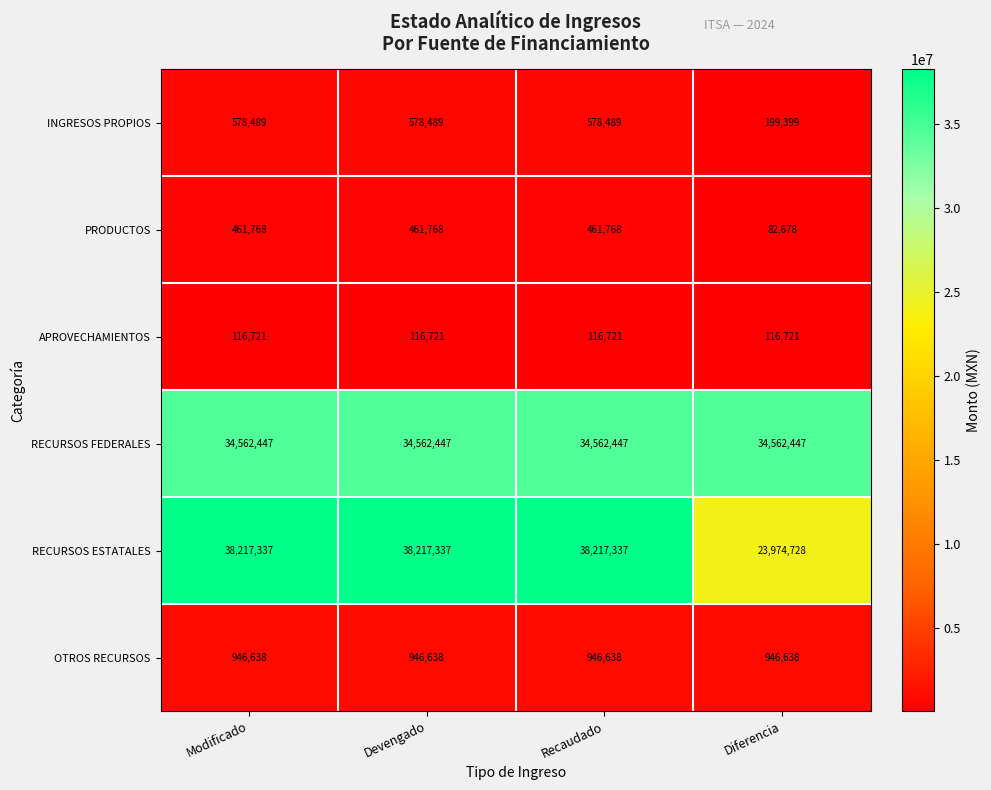

What is the greatest value displayed?

38217337